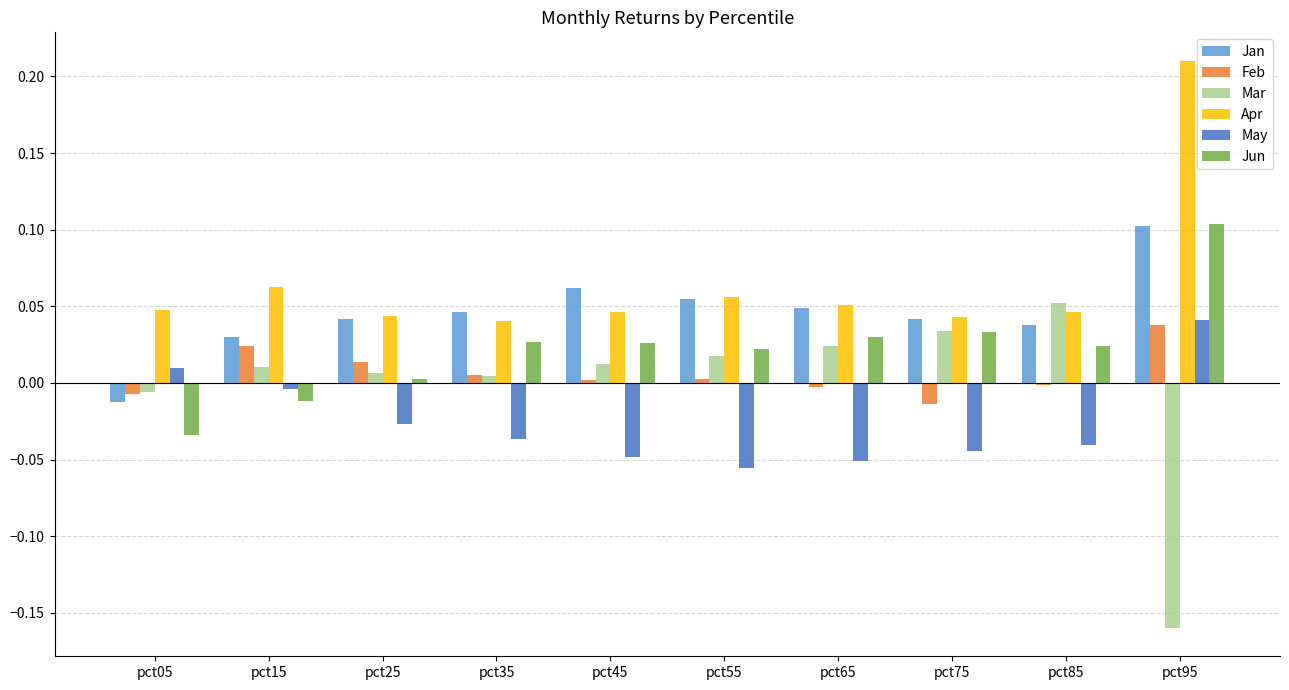

How many groups of bars are there?

10